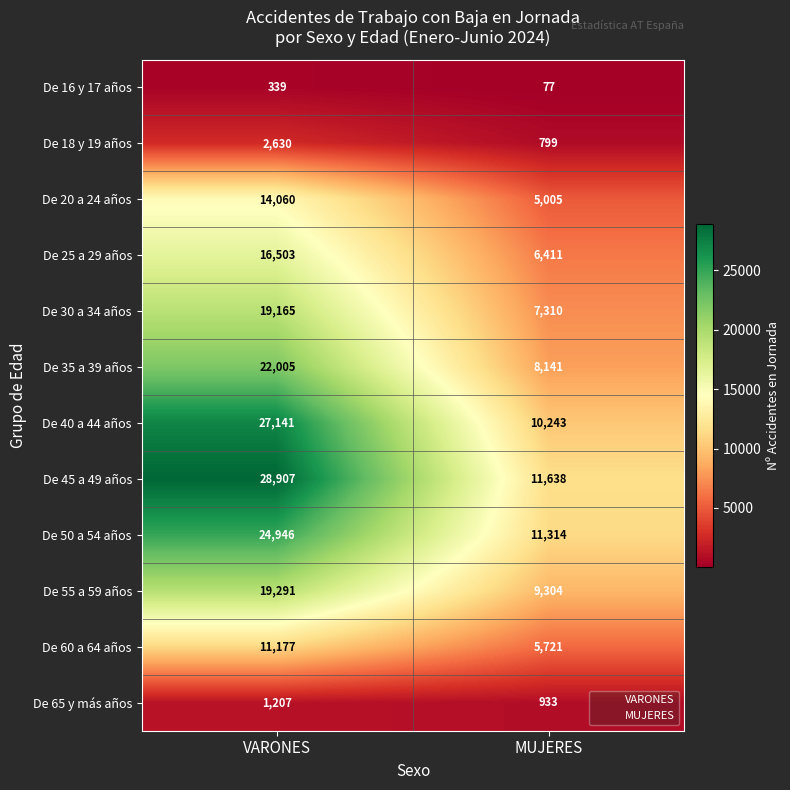

What is the lowest value of the De 25 a 29 años series?

6411